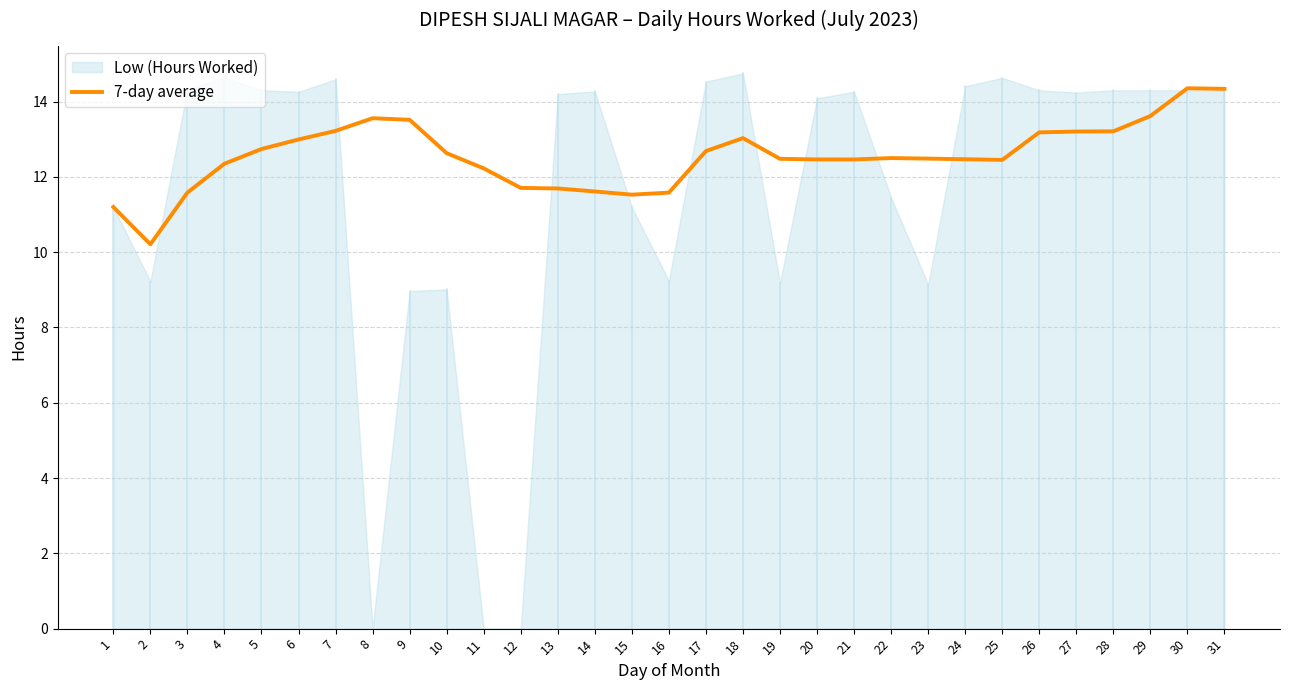

The 7-day average series shows 16.8 at 14. True or false?

False